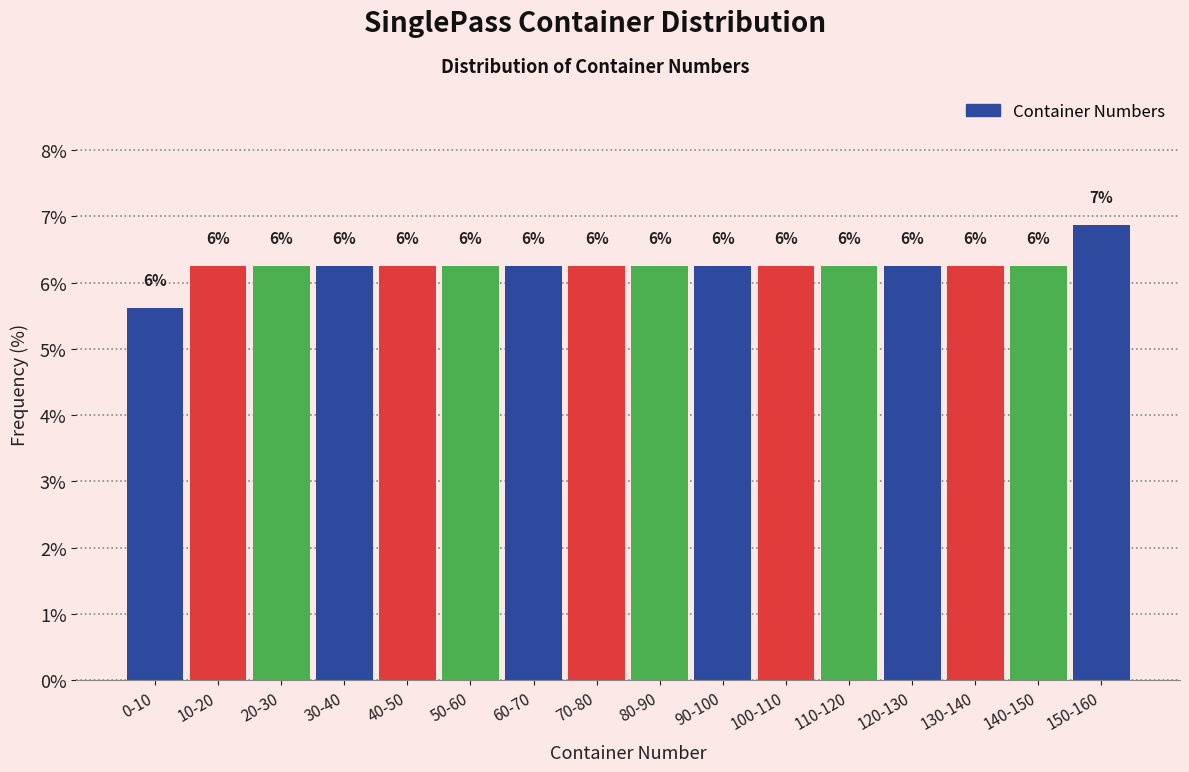

Are the bars horizontal?

No